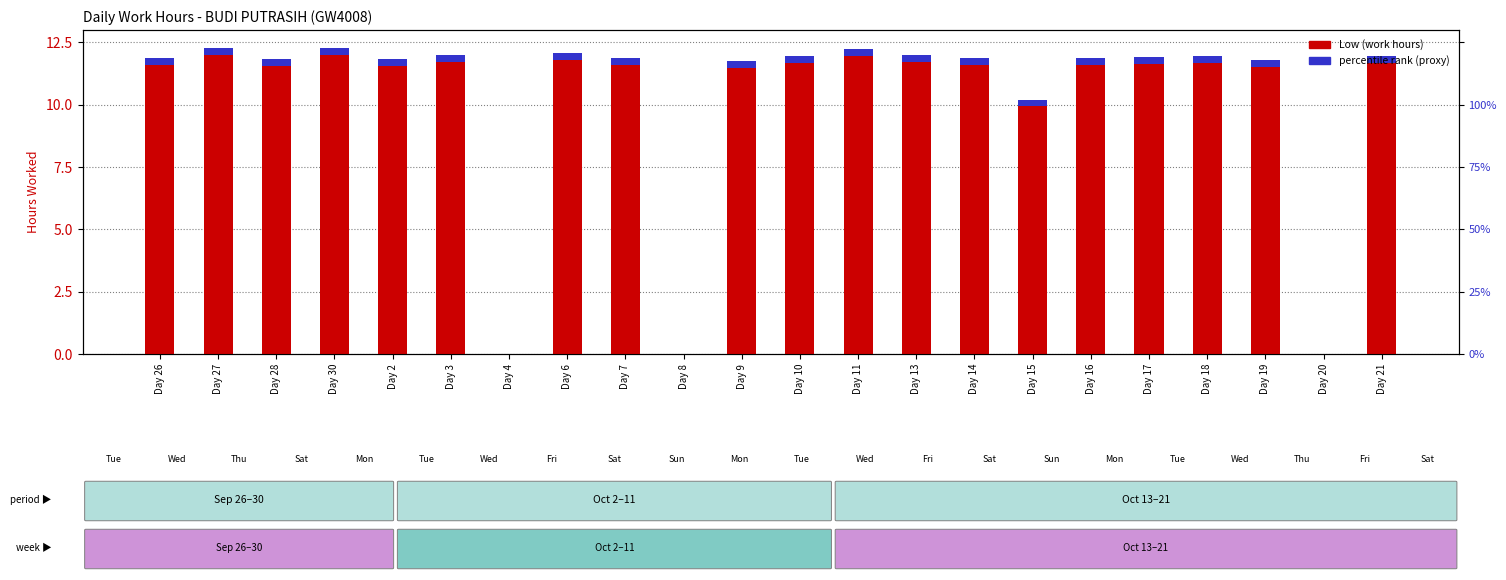

Reading left to right, what are all the values shown in this chart?

11.8	12.1	11.7	12.2	11.7	11.9	0.0	12.0	11.8	0.0	11.6	11.8	12.1	11.9	11.7	10.1	11.8	11.8	11.8	11.7	0.0	11.8